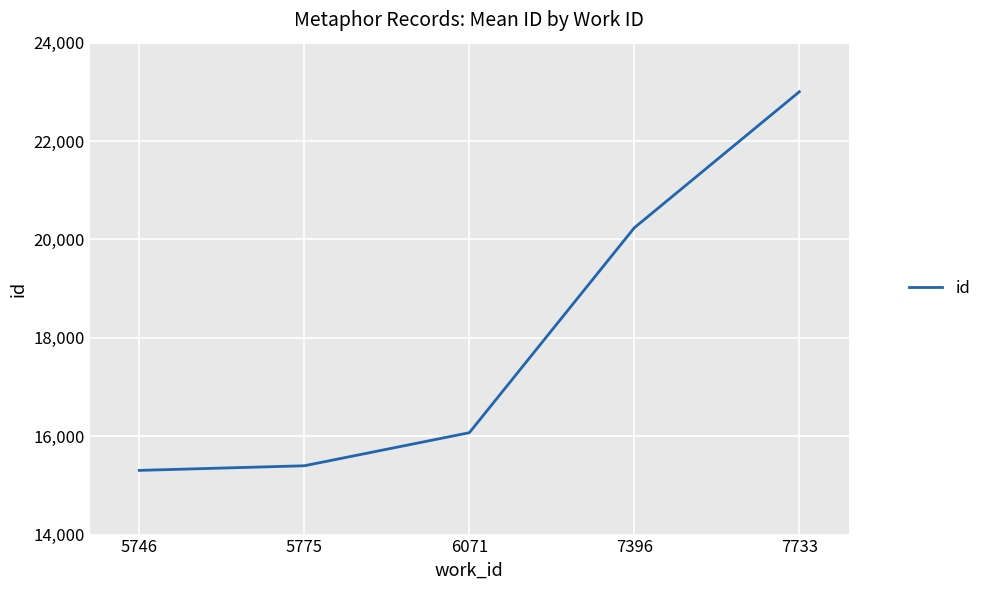

Which label corresponds to the smallest value in the chart?

5746